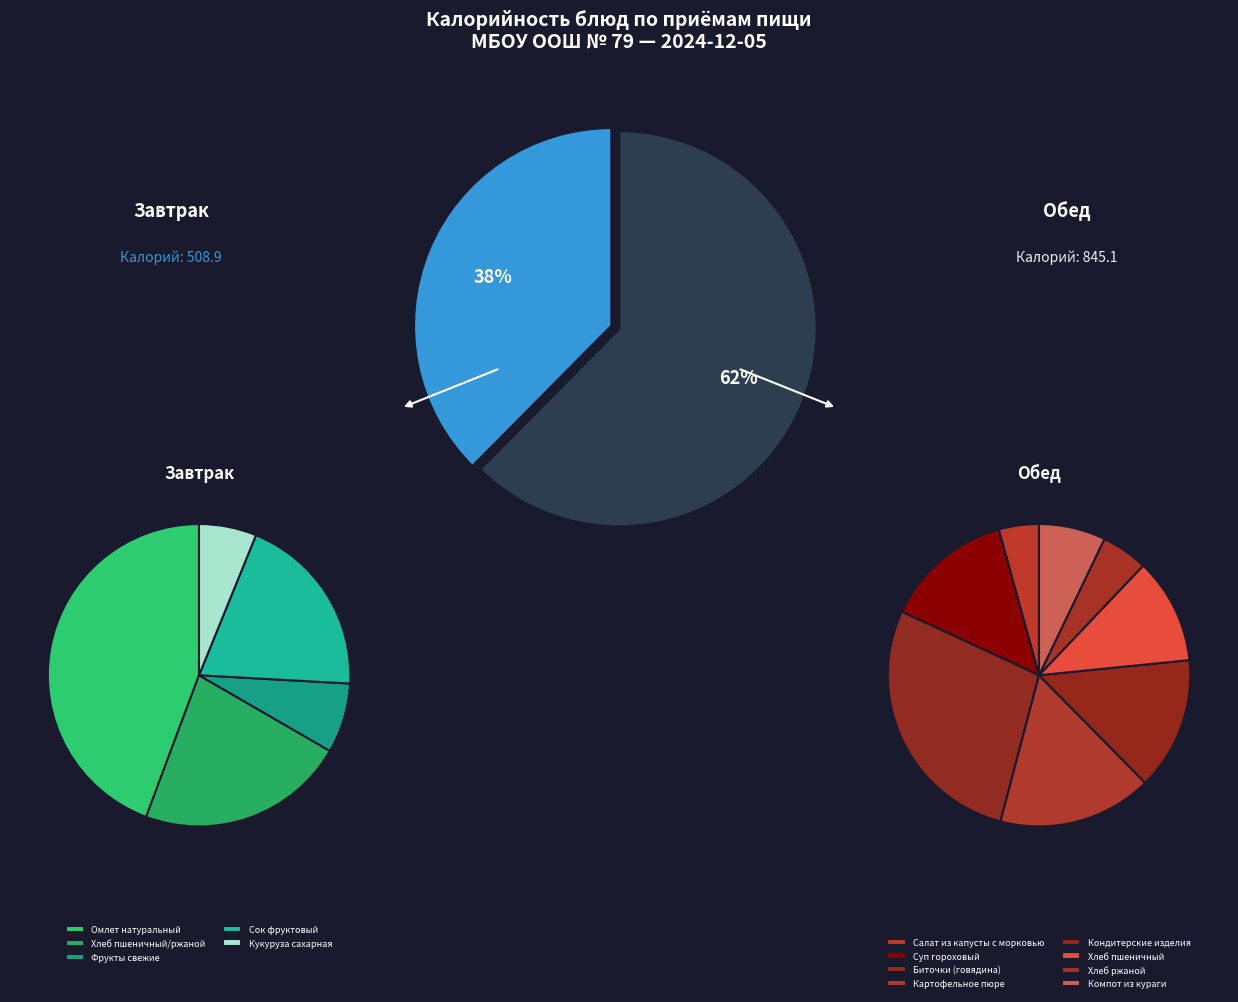

The Сок фруктовый slice represents 1% of the pie. True or false?

False